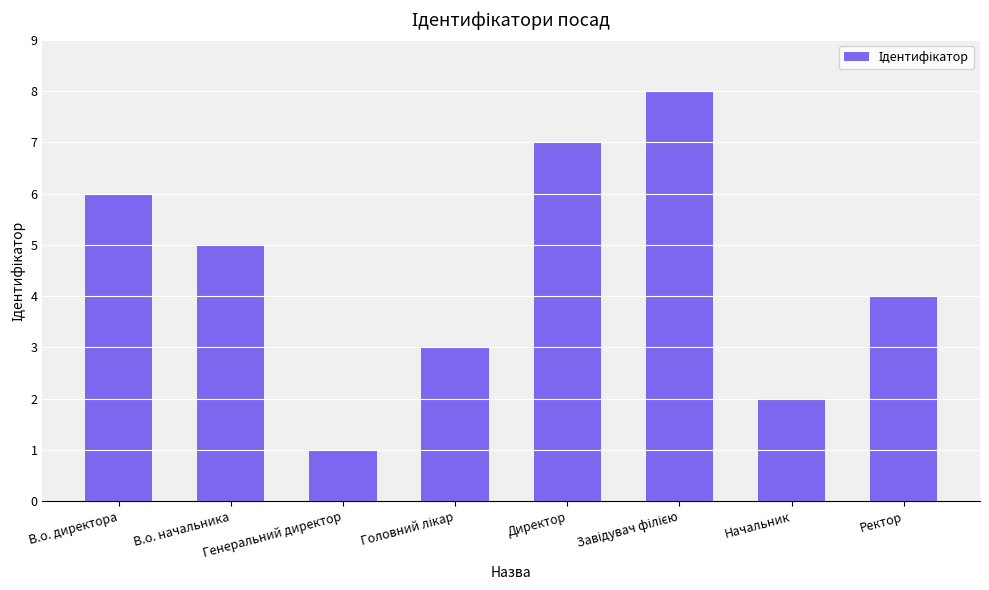

Read the value at Ректор.

4